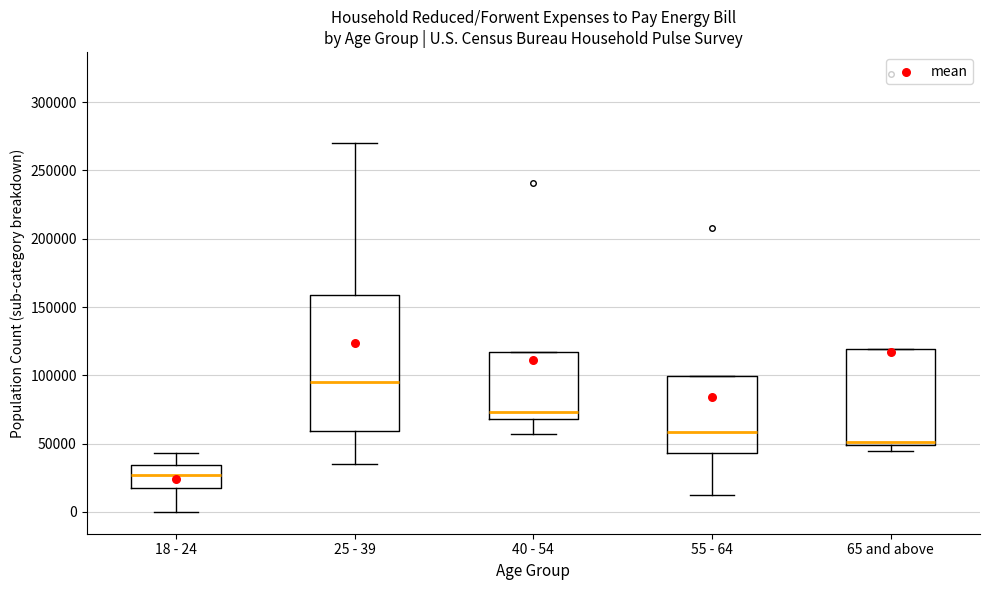

Reading left to right, read every box against the y-axis: the position of its median line, the range the box covers, and the ends of its whiskers. The values are not printed on the chart, so give them approximately, as read against the axis.

18 - 24: median 25000, box 15000 to 35000, whiskers 0 to 45000
25 - 39: median 95000, box 60000 to 160000, whiskers 35000 to 270000
40 - 54: median 75000, box 70000 to 115000, whiskers 55000 to 115000
55 - 64: median 60000, box 45000 to 100000, whiskers 10000 to 100000
65 and above: median 50000 (just above the box's lower edge), box 50000 to 120000, whiskers 45000 to 120000